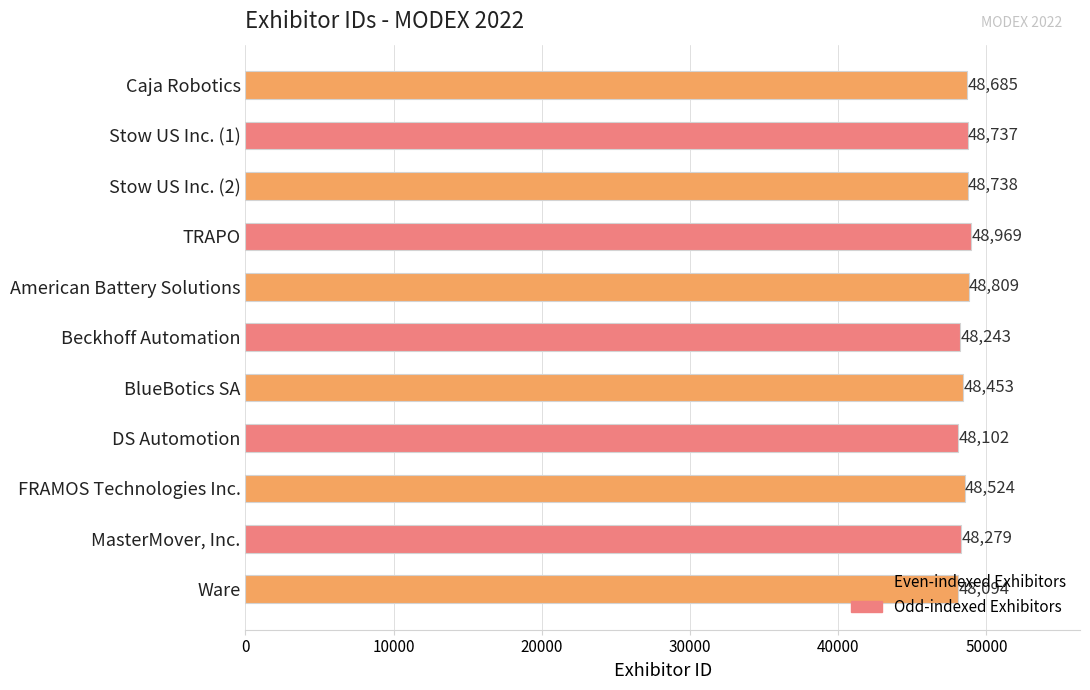

What is the label of the 10th bar from the top?

MasterMover, Inc.